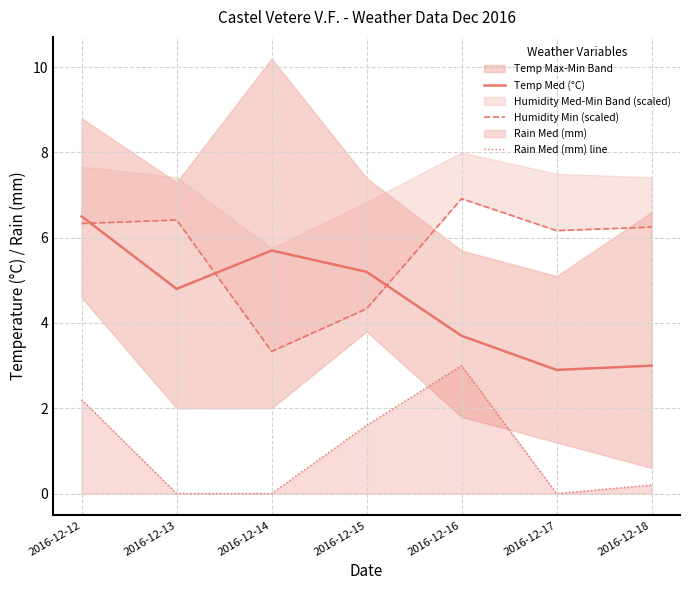

What is the total value across all series at 2016-12-12?

15.0